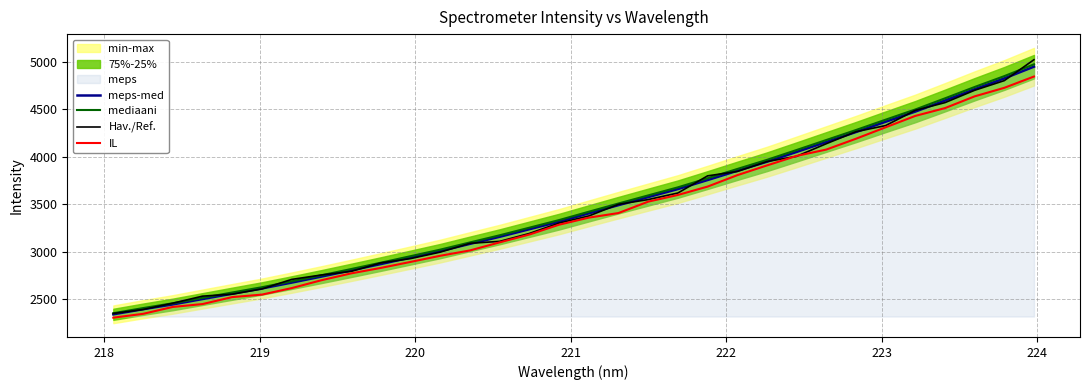

What is the lowest value of the meps-med series?

2339.8